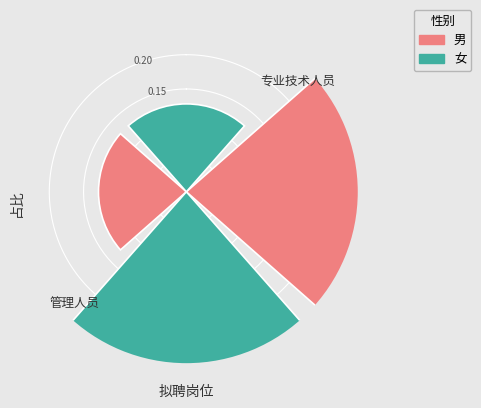

Is there a majority slice in this chart?

No